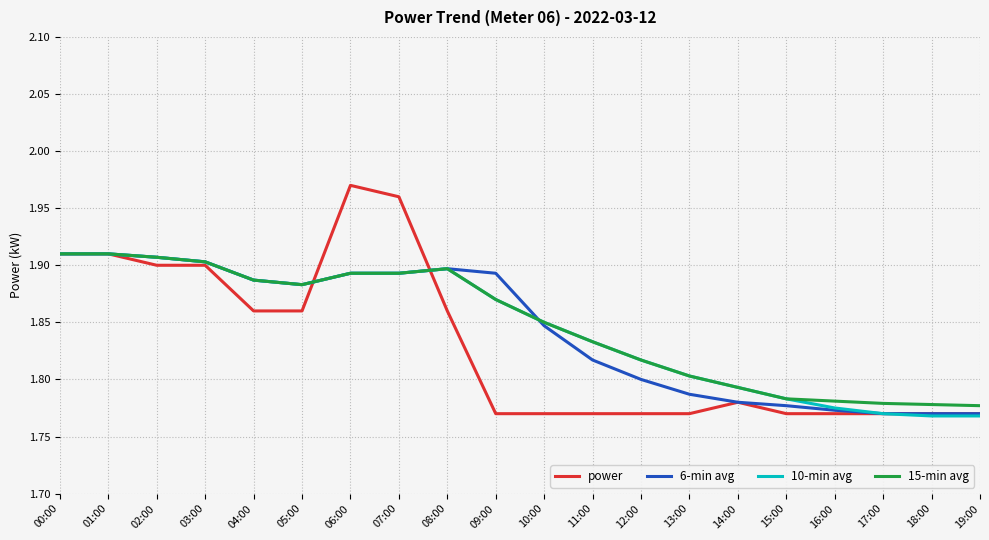

True or false: power has a value of 2.7 at 16:00.

False